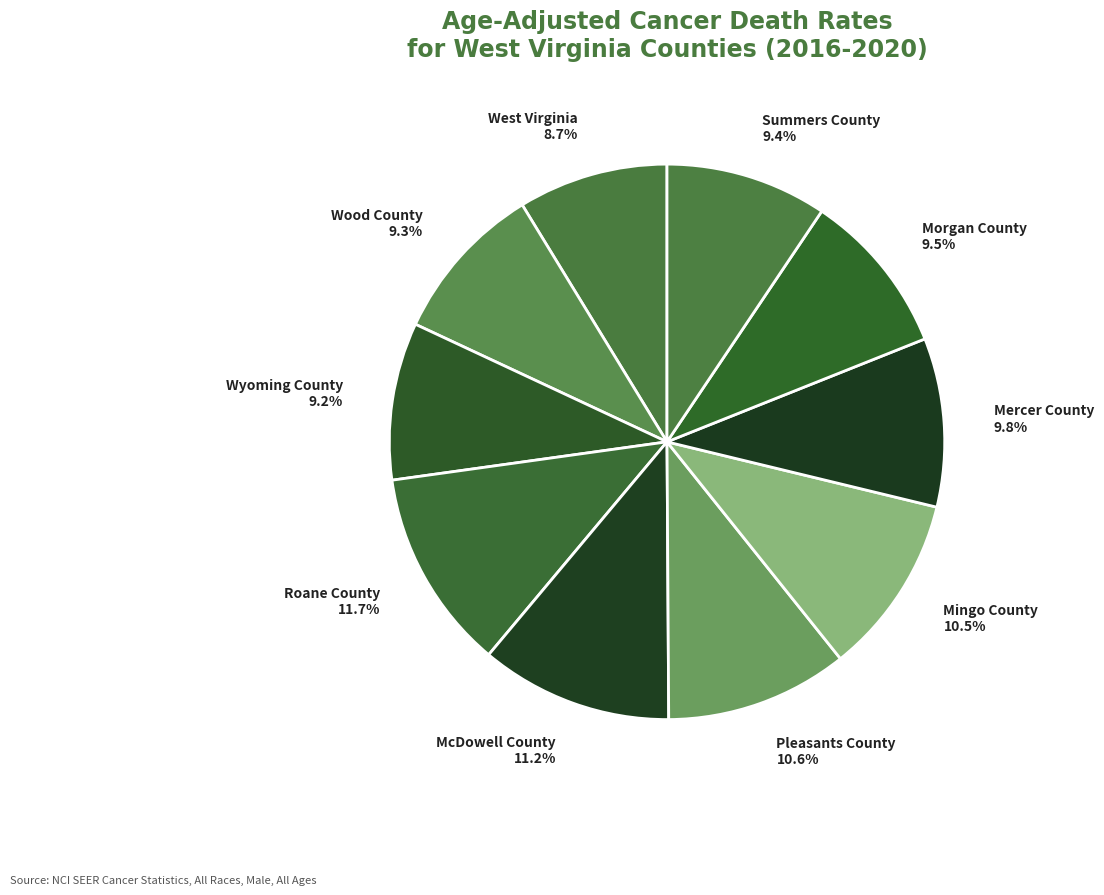

To the nearest percent, what is the average slice percentage?

10%